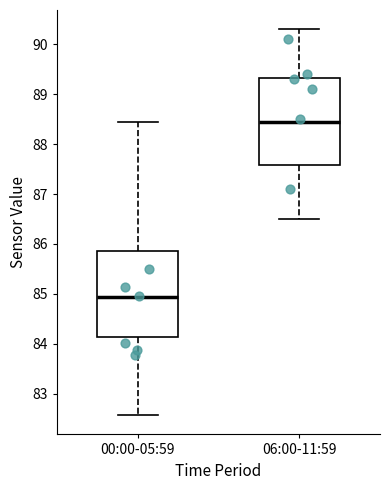

Where is the lower edge of the box for 06:00-11:59 on the y-axis? The values are not printed on the chart, so give them approximately, as read against the axis.

87.6